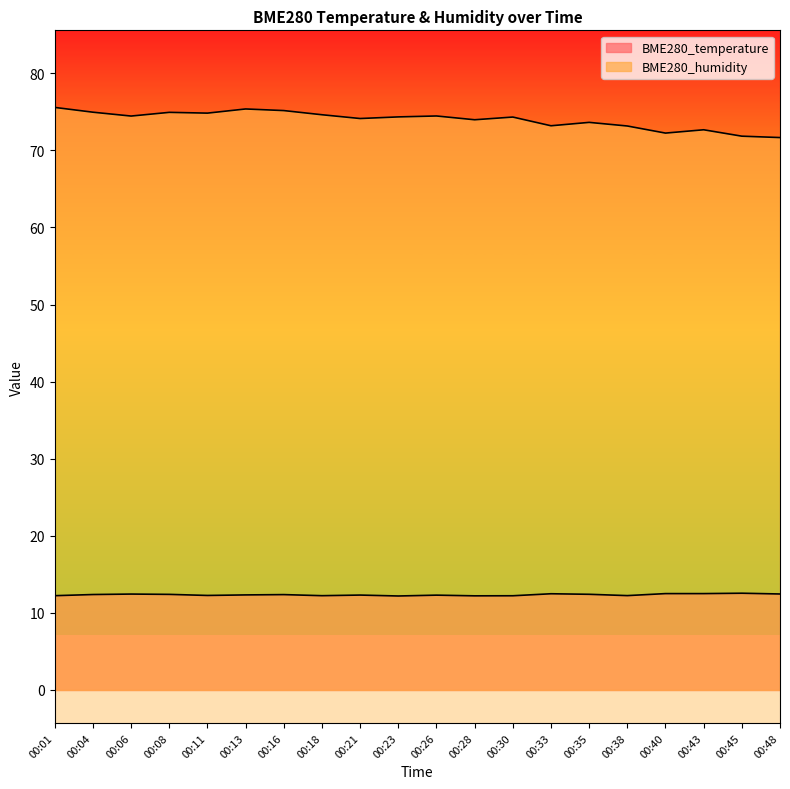

At which category does BME280_humidity reach its first local valley?

00:06